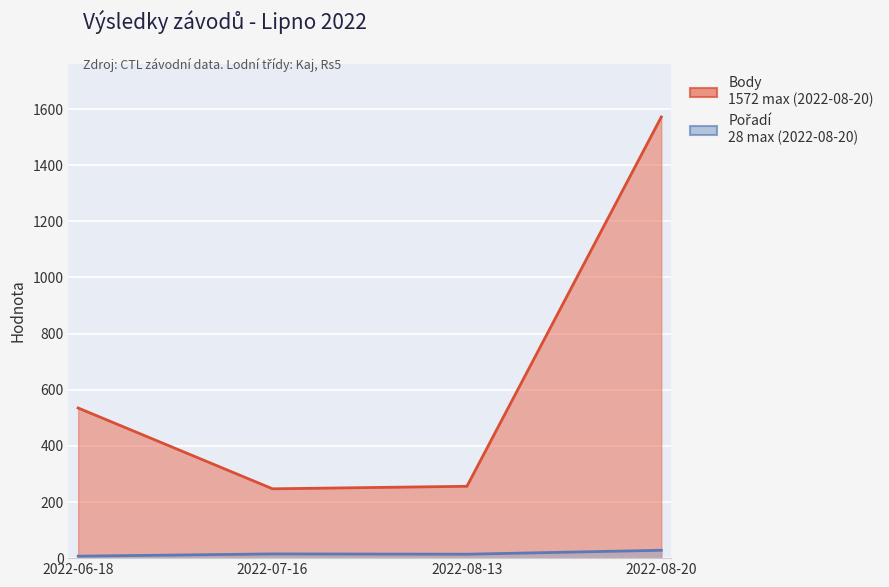

How many data points in Pořadí are above 15?

1